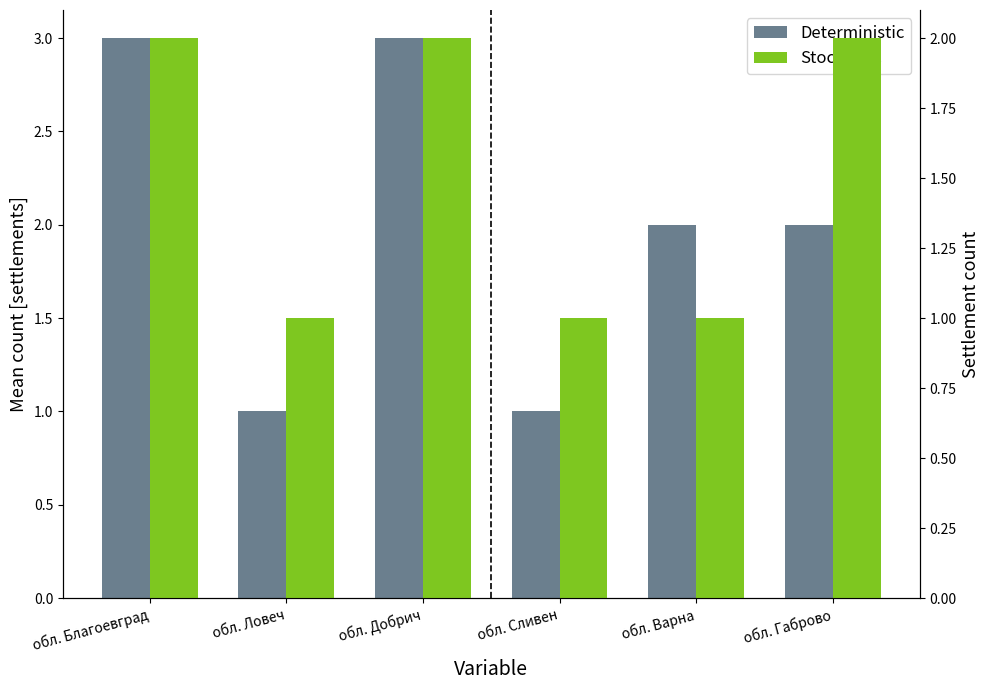

What is the difference between the maximum and minimum values in the Stochastic series?

1